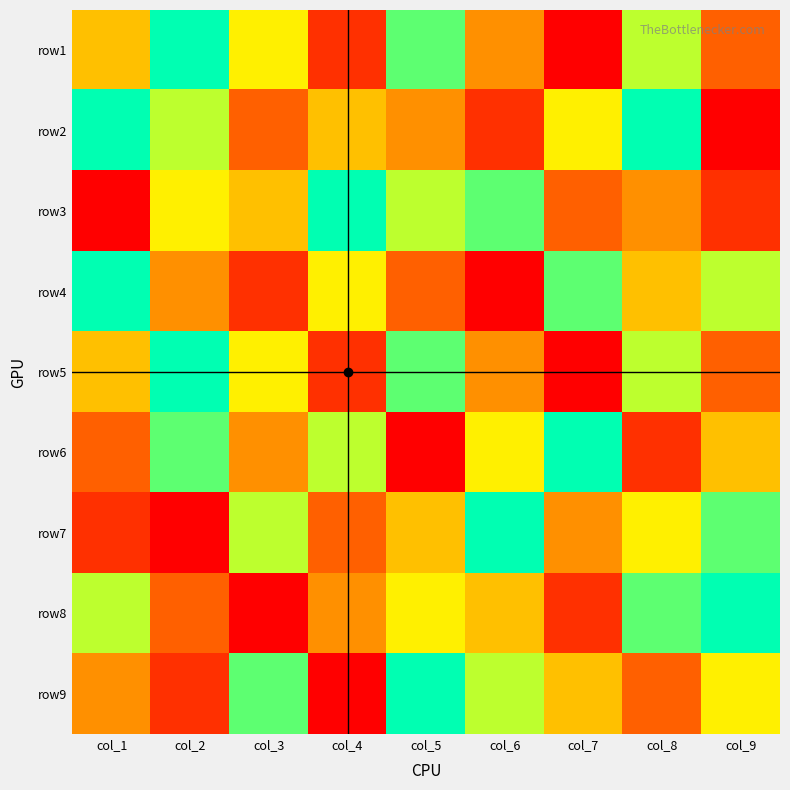

What is the total value across all series at col_1?

45